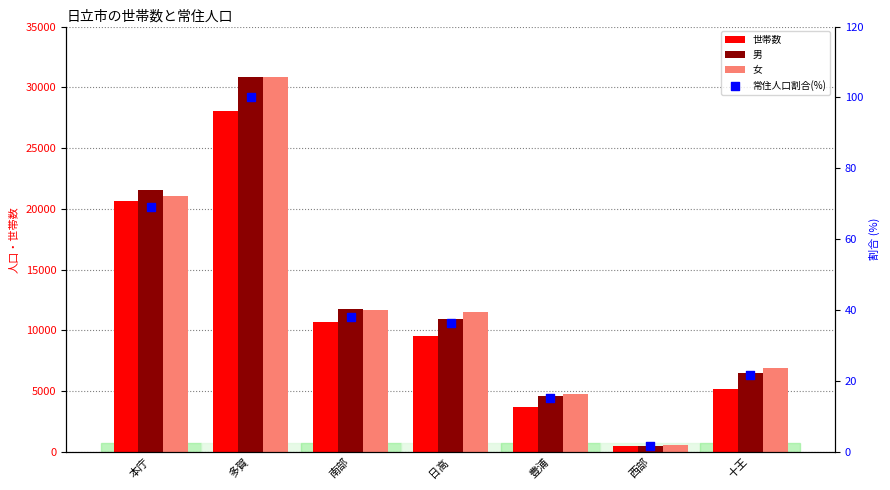

At which category is the sum across all series the highest?

多賀